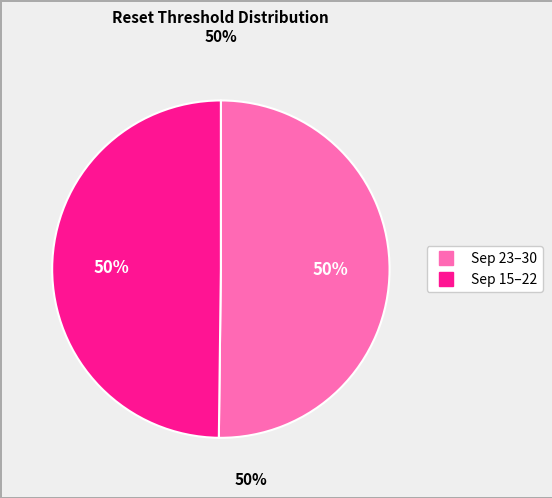

How many slices are in this pie chart?

2